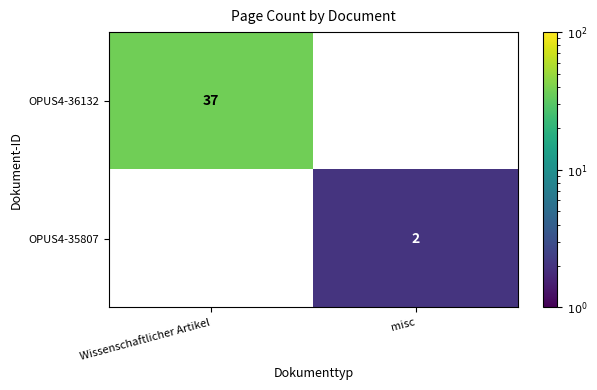

At which category does the chart reach its peak across all series?

Wissenschaftlicher Artikel